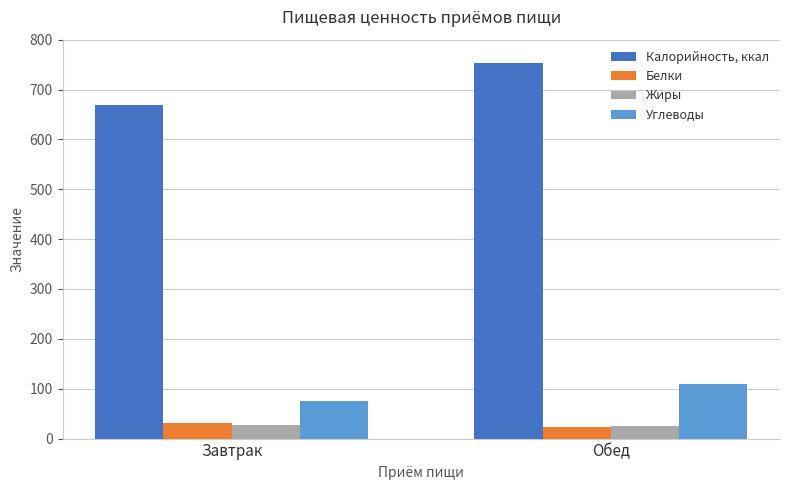

What is the approximate value of Белки at Завтрак?

31.1